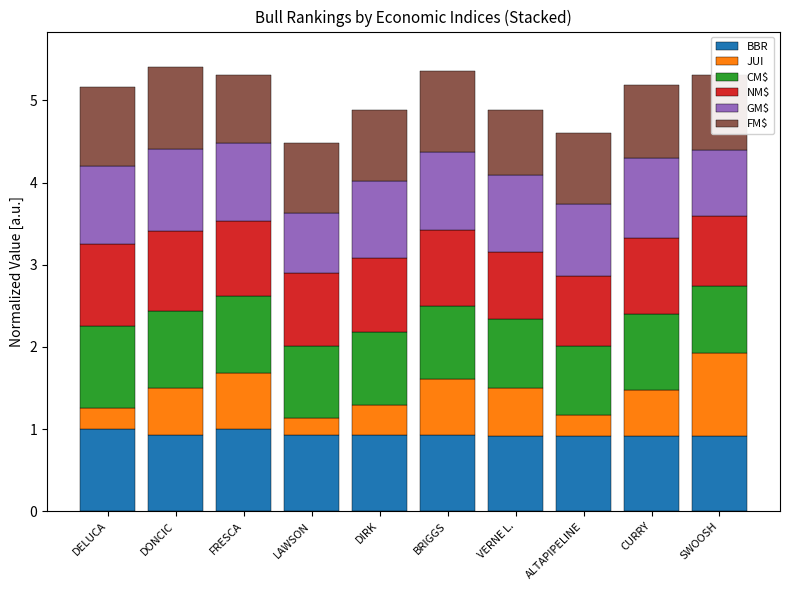

What is the maximum value for BBR?

1.0